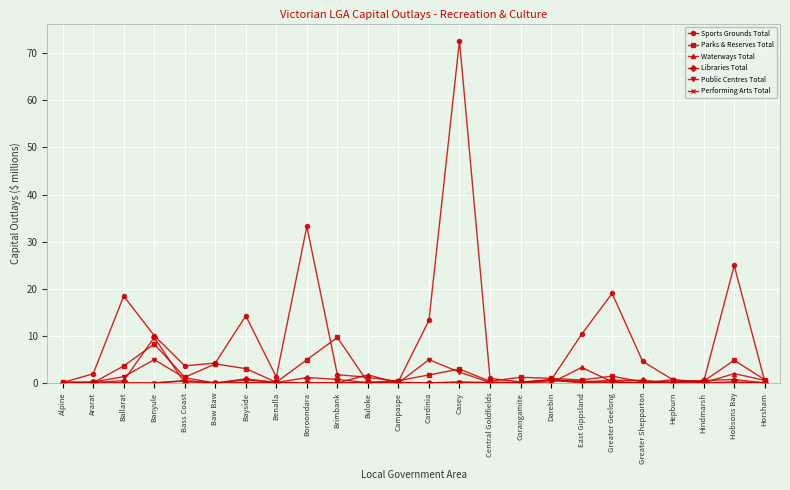

At how many categories does at least one series exceed 24?

3